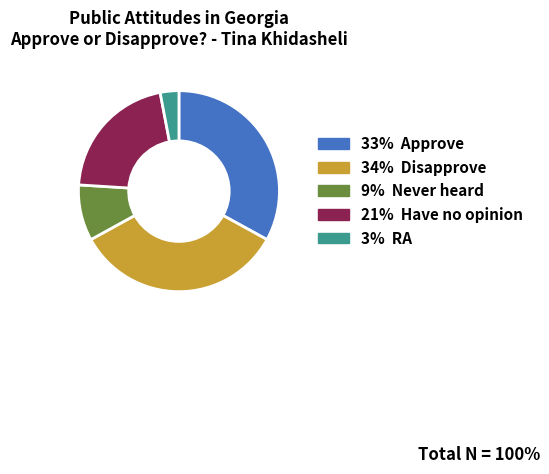

Does any single category account for the majority?

No